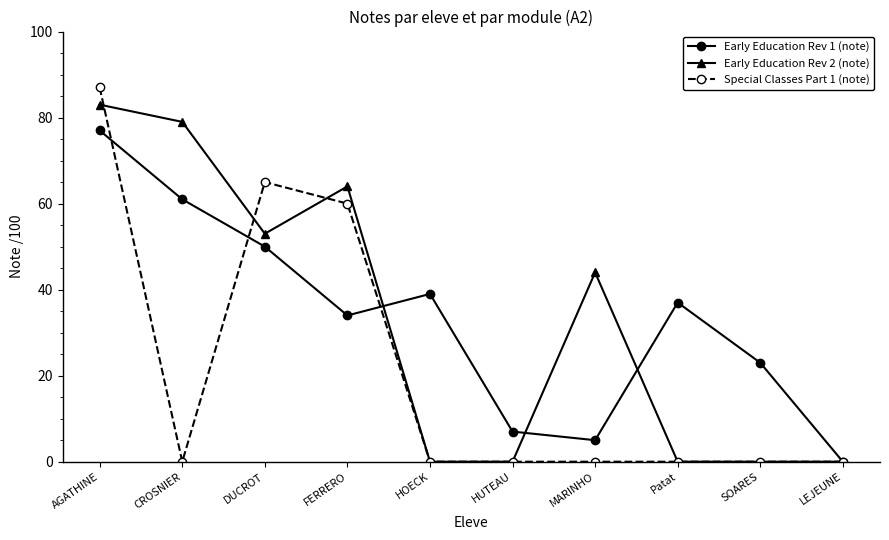

What is the spread (max minus min) of values at CROSNIER?

79